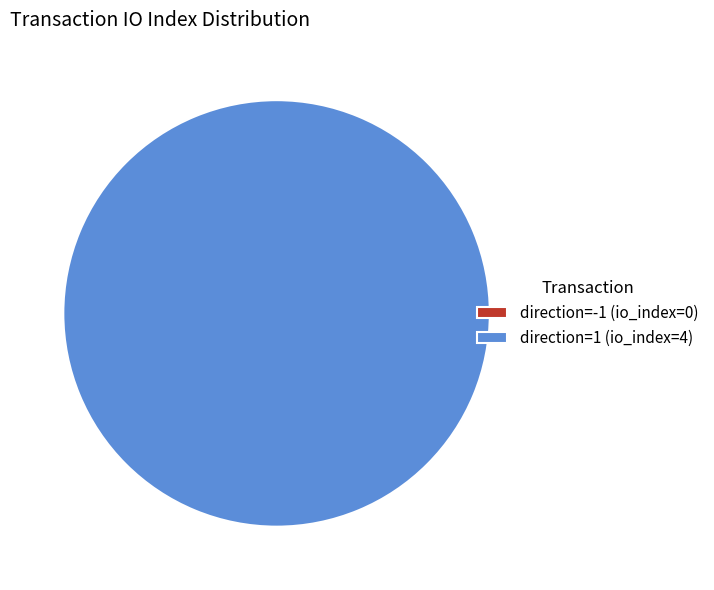

To the nearest percent, what is the combined percentage of direction=1 (io_index=4) and direction=-1 (io_index=0)?

100%